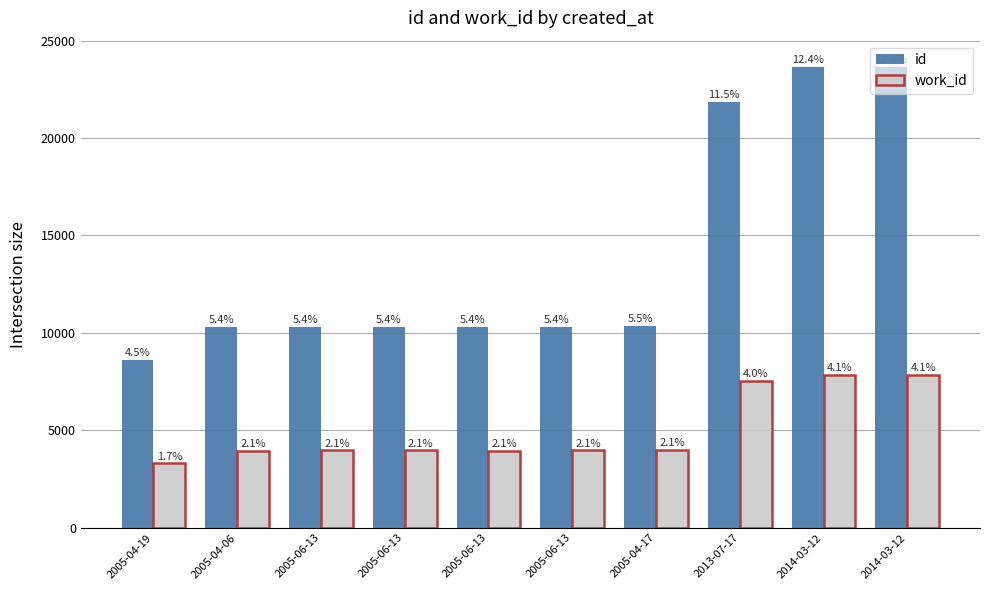

What is the value of the id bar at the 2nd from the left?

10310